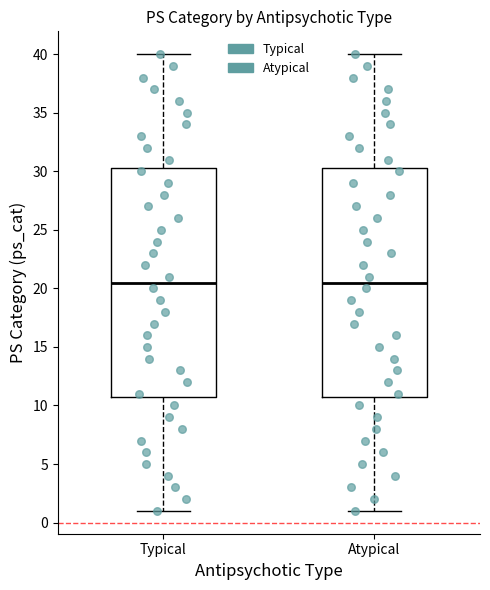

Reading left to right, read every box against the y-axis: the position of its median line, the range the box covers, and the ends of its whiskers. The values are not printed on the chart, so give them approximately, as read against the axis.

Typical: median 20.5, box 11.0 to 30.5, whiskers 1.0 to 40.0
Atypical: median 20.5, box 11.0 to 30.5, whiskers 1.0 to 40.0